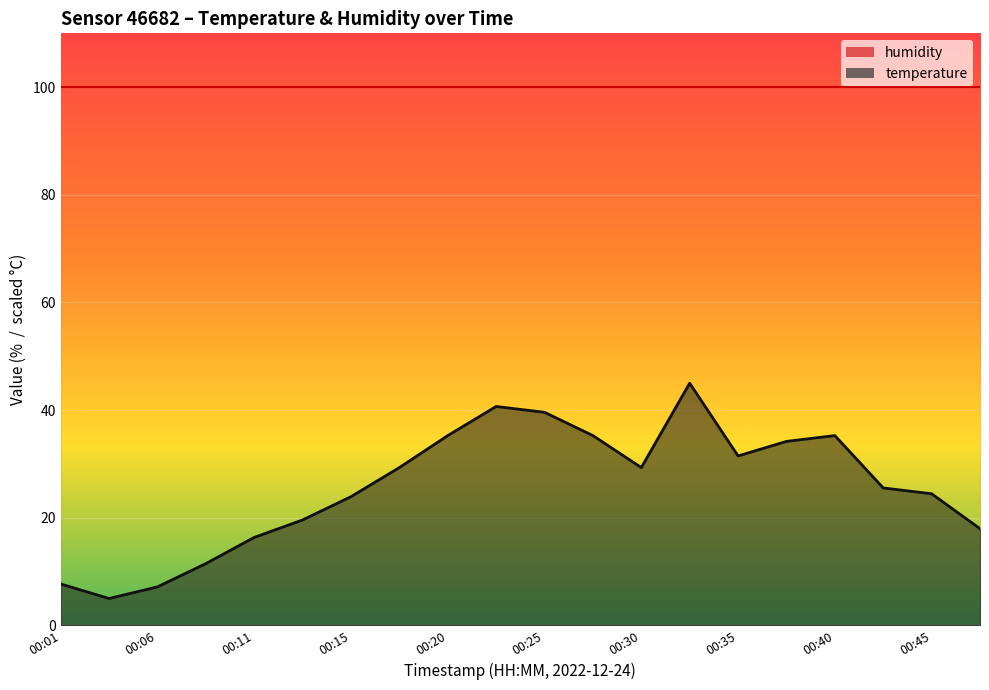

The value at 00:25 is 39.6. True or false?

True